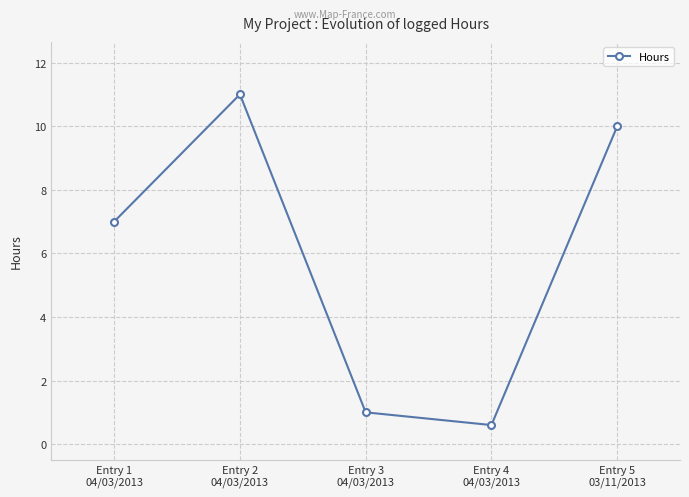

How many interior local peaks (higher than both neighbors) does the data have?

1